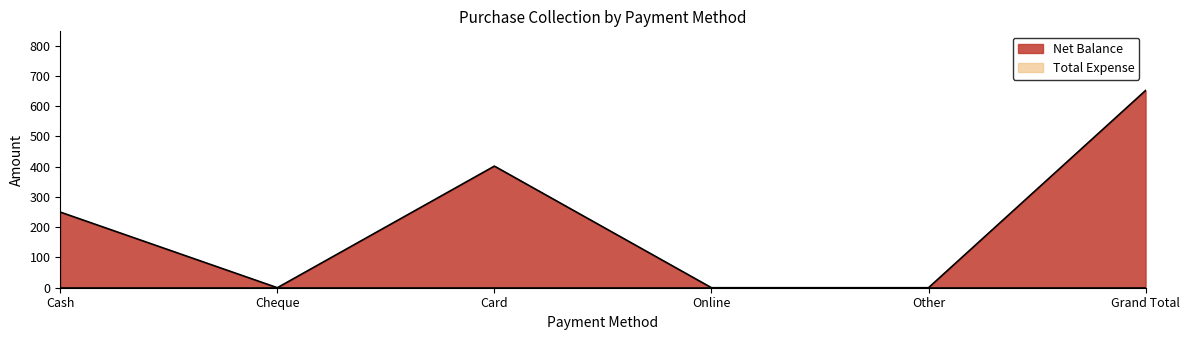

What is the value of the 1st point from the left?

250